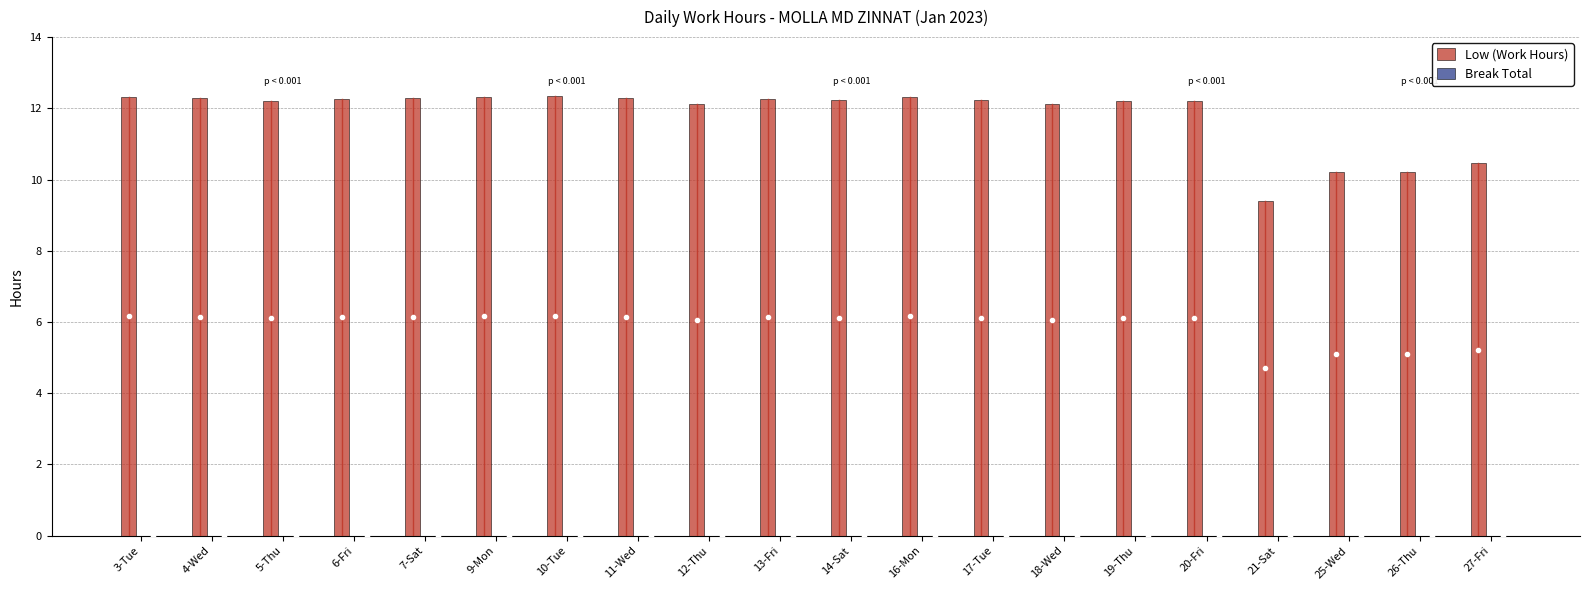

Which label corresponds to the smallest value in the chart?

21-Sat